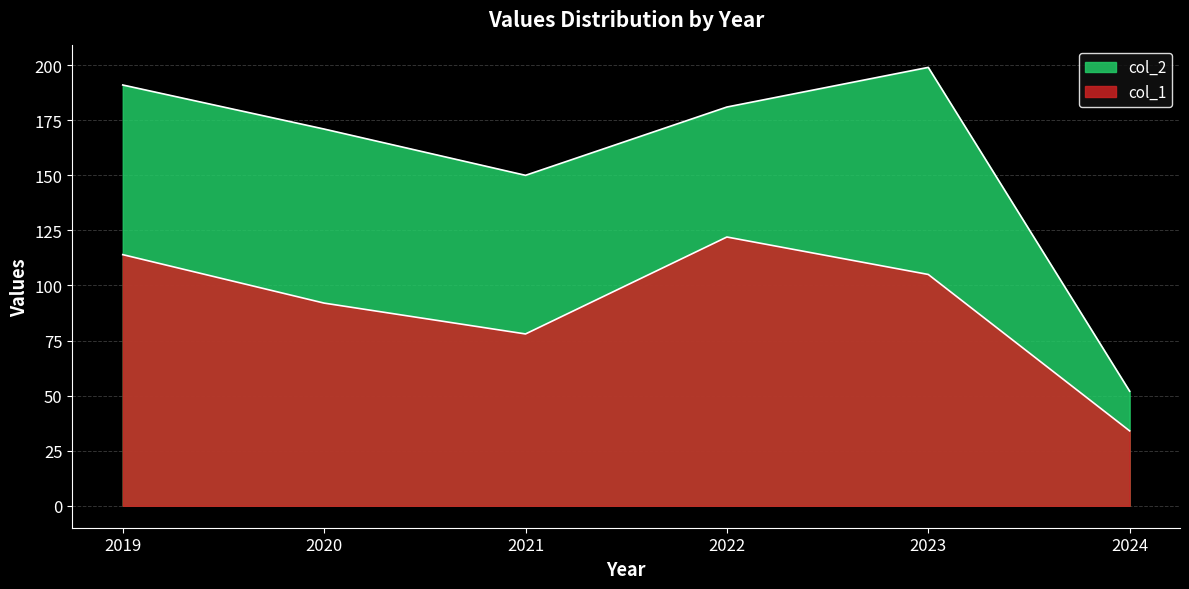

The col_2 series shows 291 at 2022. True or false?

False